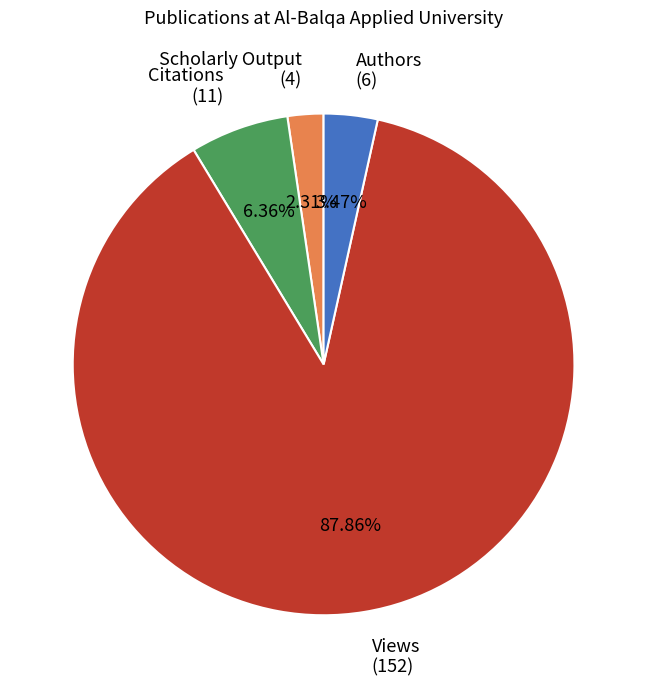

How many segments does this pie chart have?

4